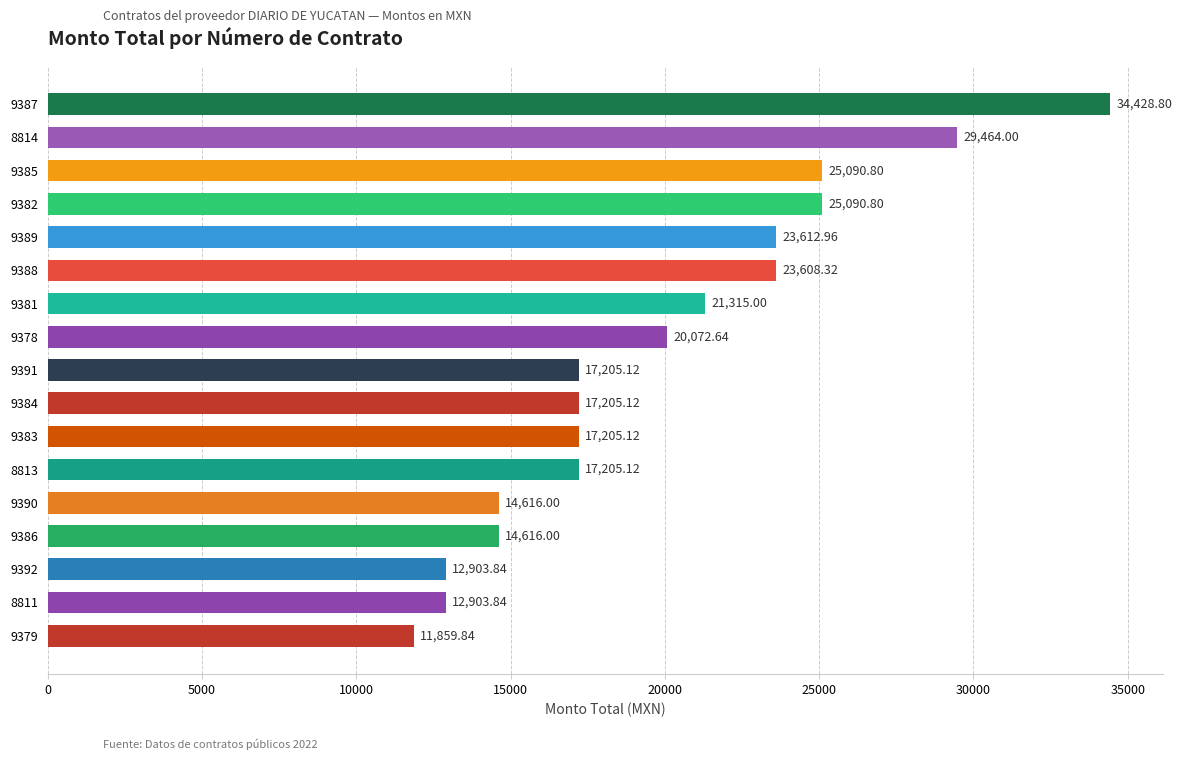

What is the change in value from 8811 to 9388?

+10704.5